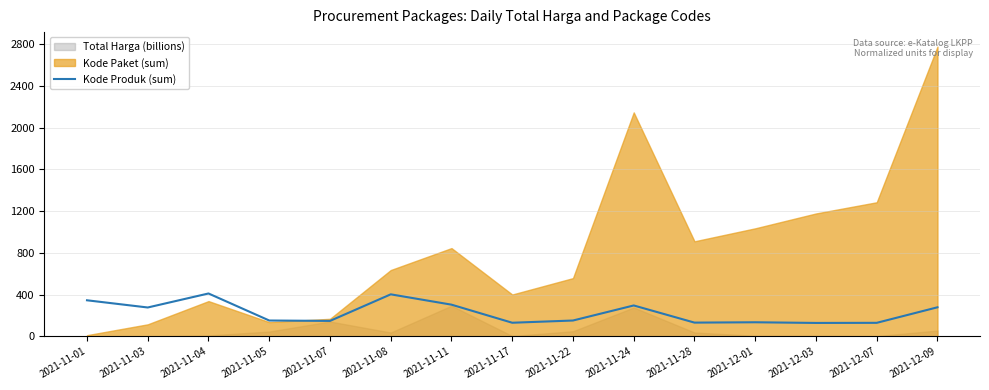

What is the lowest value of the Kode Produk (sum) series?

128.7